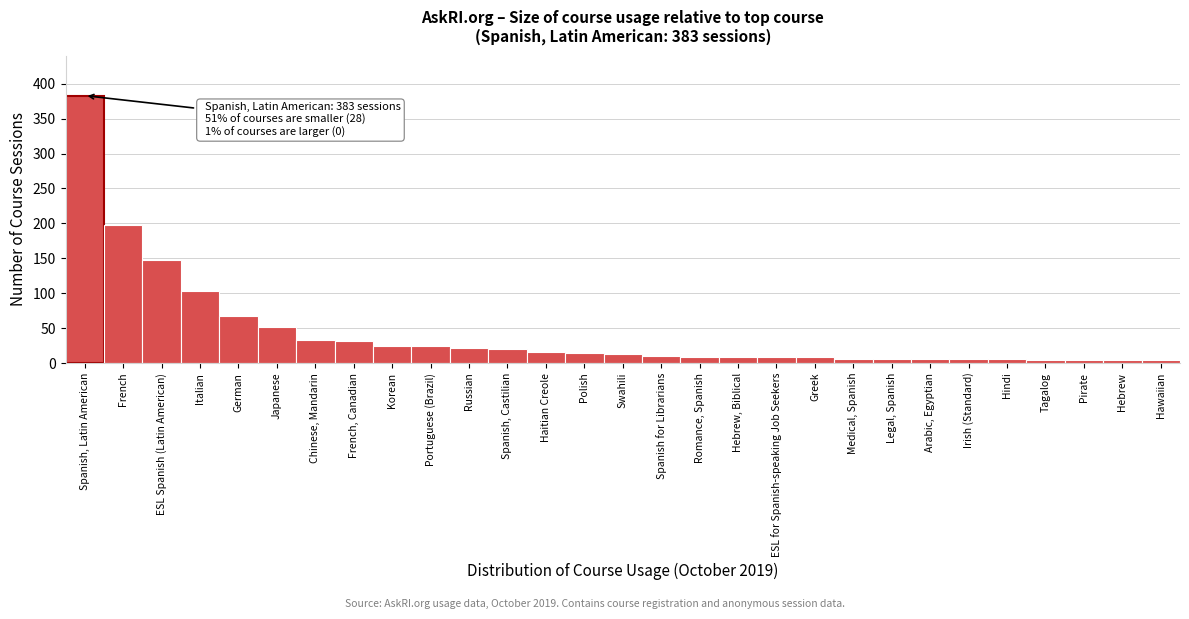

What is the sum of all values?

1233